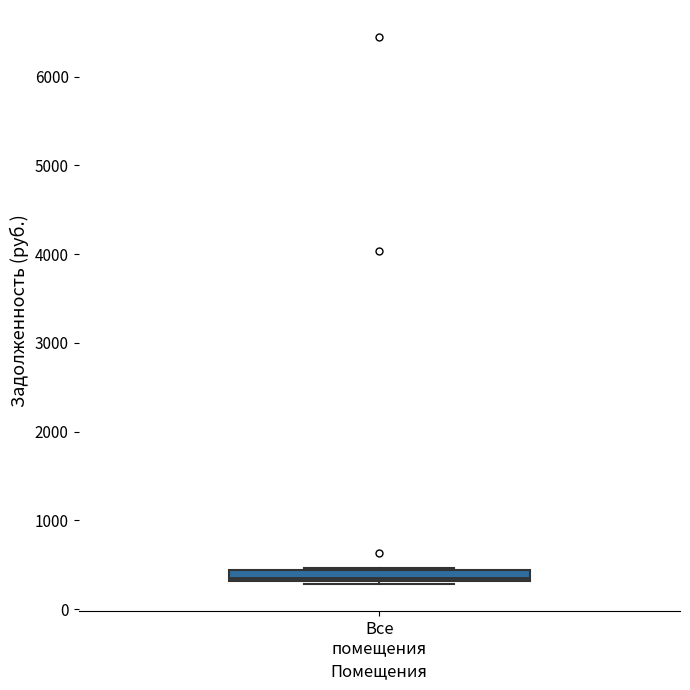

Where is the lower edge of the box for Все помещения on the y-axis? The values are not printed on the chart, so give them approximately, as read against the axis.

300